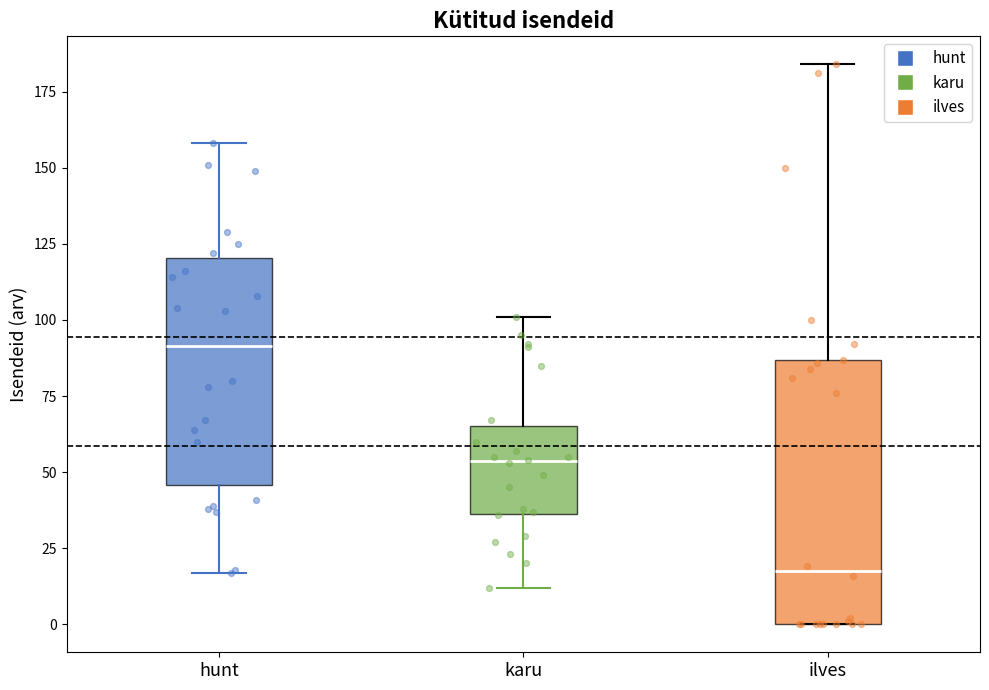

Reading left to right, transcribe this box plot: for each box, give where its median line is, the range the box spans, and where its two whiskers end, as read against the y-axis. The values are not printed on the chart, so give them approximately, as read against the axis.

hunt: median 90, box 45 to 120, whiskers 15 to 160
karu: median 55, box 35 to 65, whiskers 10 to 100
ilves: median 20, box 0 to 85, whiskers 0 to 185